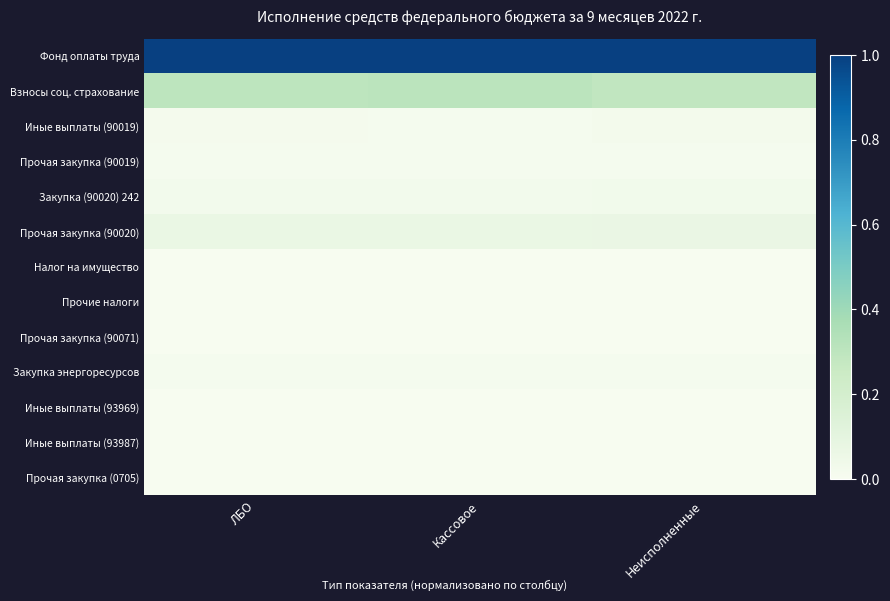

What is the difference between the highest and lowest values at ЛБО?

1.0